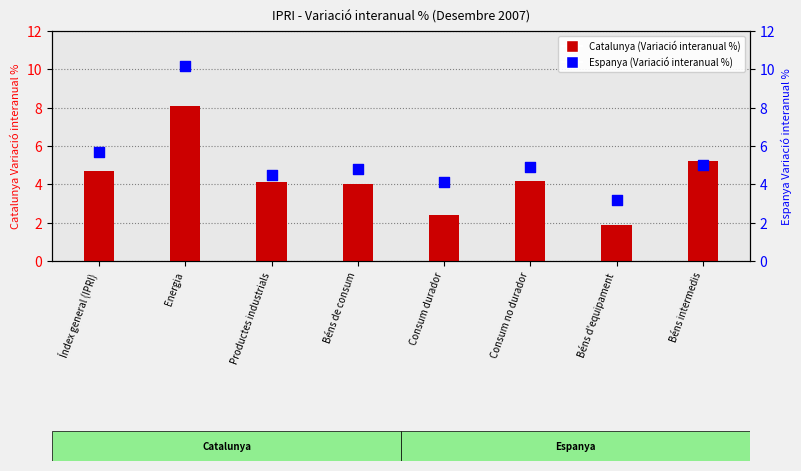

Which series contains the highest Y value?

Espanya (Variació interanual %)